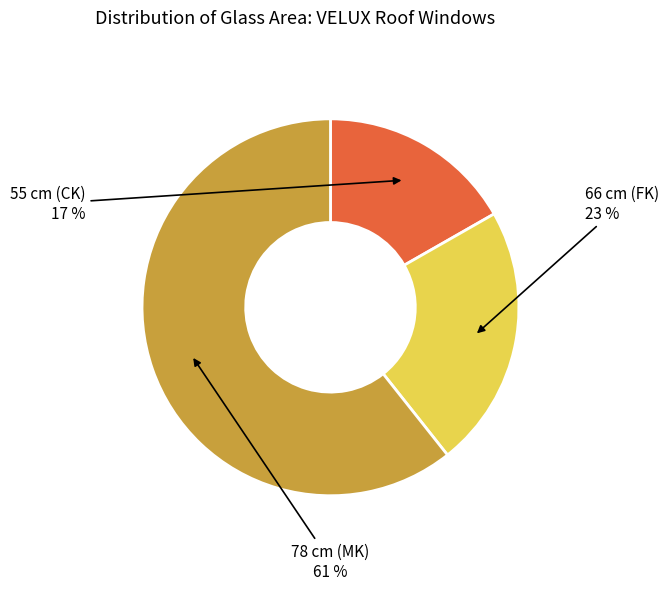

Is there a majority slice in this chart?

Yes